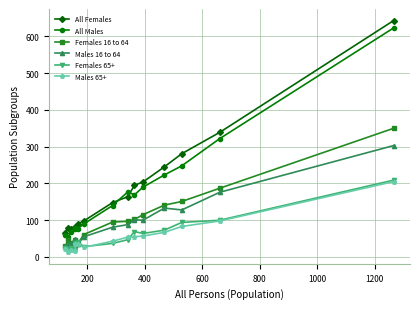

What are all the series names shown in the legend?

All Females, All Males, Females 16 to 64, Males 16 to 64, Females 65+, Males 65+